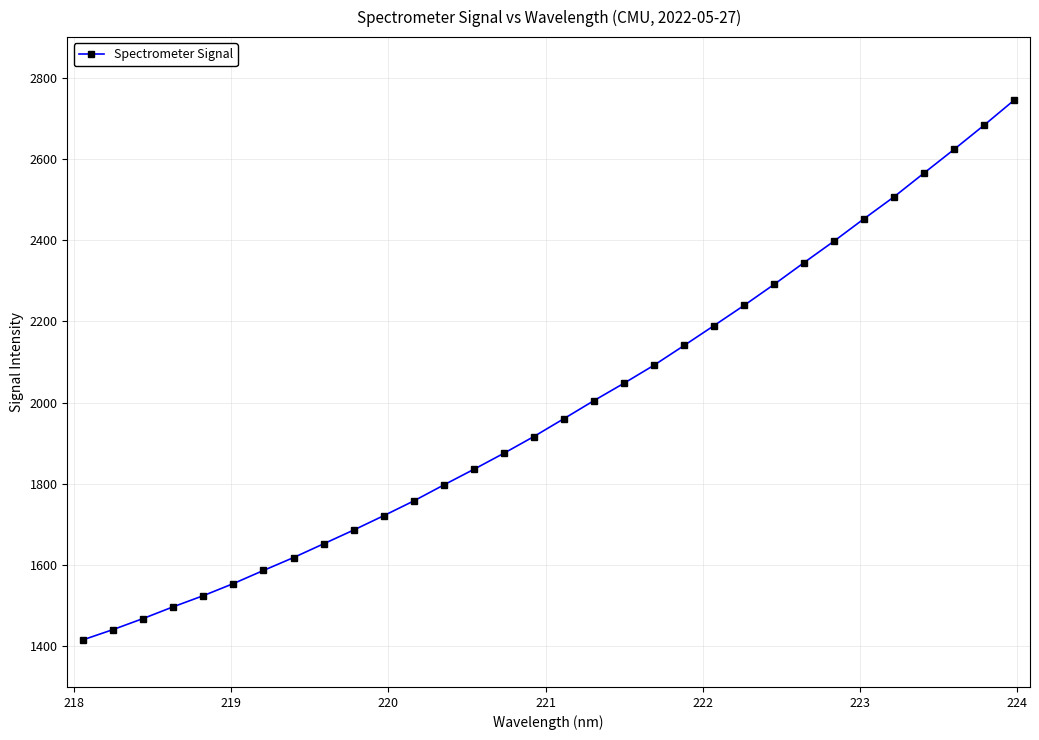

What is the minimum value shown in the chart?

1416.1